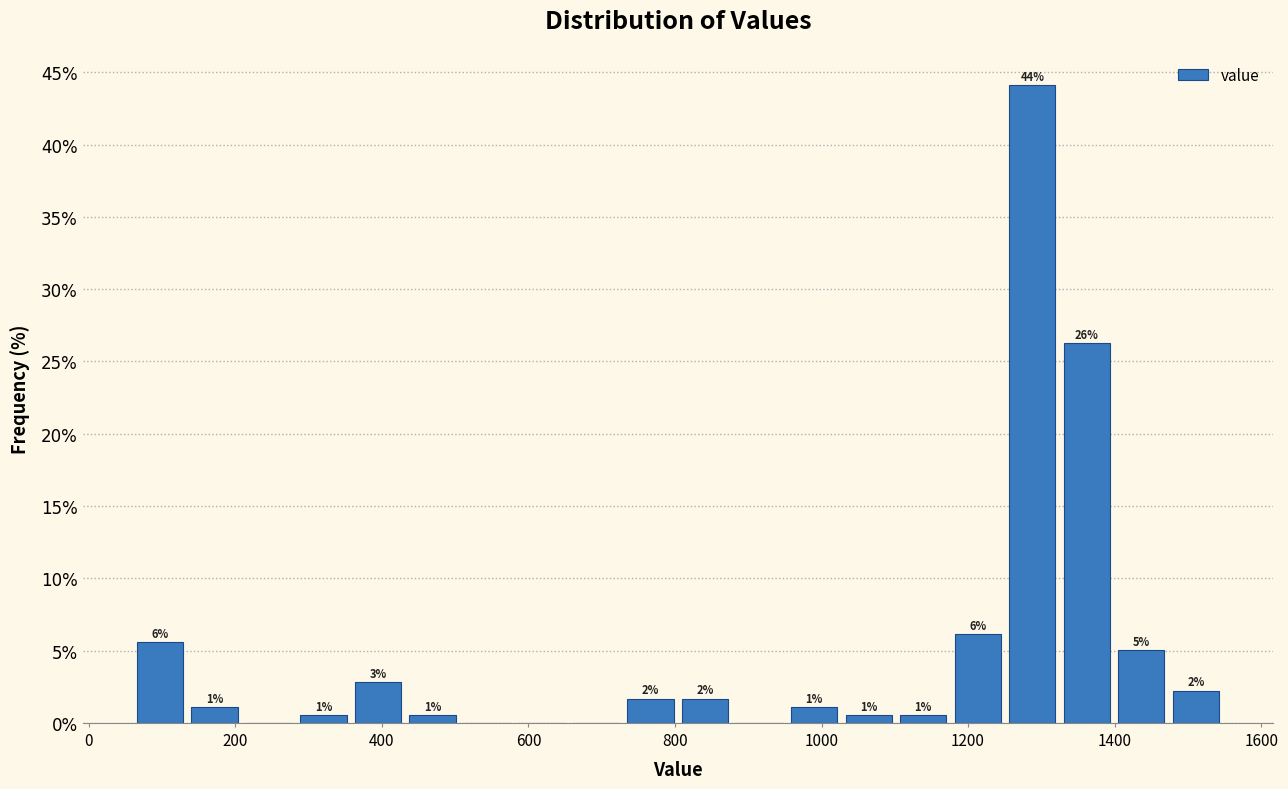

Around what value on the x-axis is the tallest bar? Give the approximate position of its centre, as read against the axis.

1280